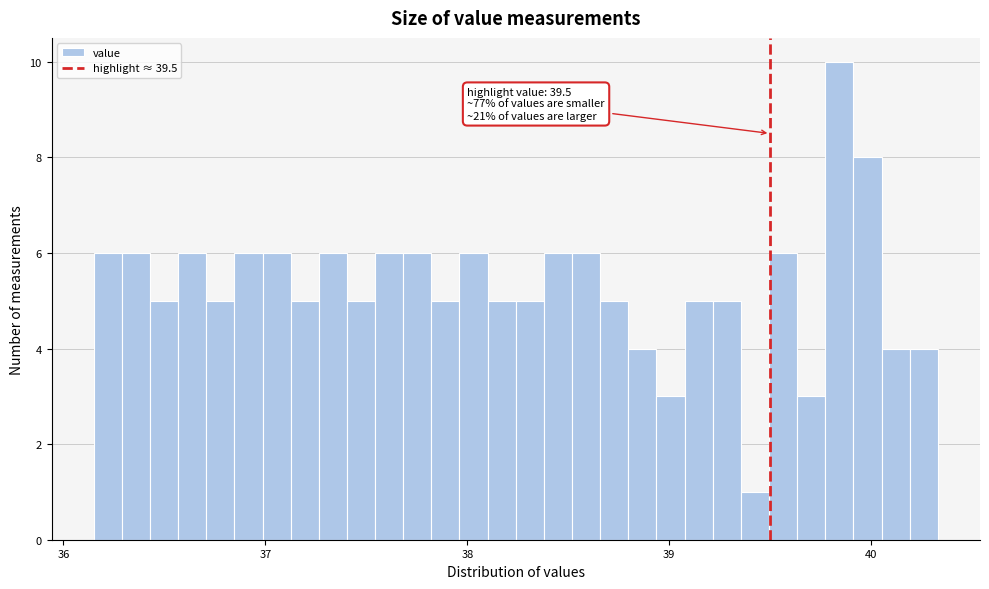

Around what value on the x-axis is the tallest bar? Give the approximate position of its centre, as read against the axis.

39.8